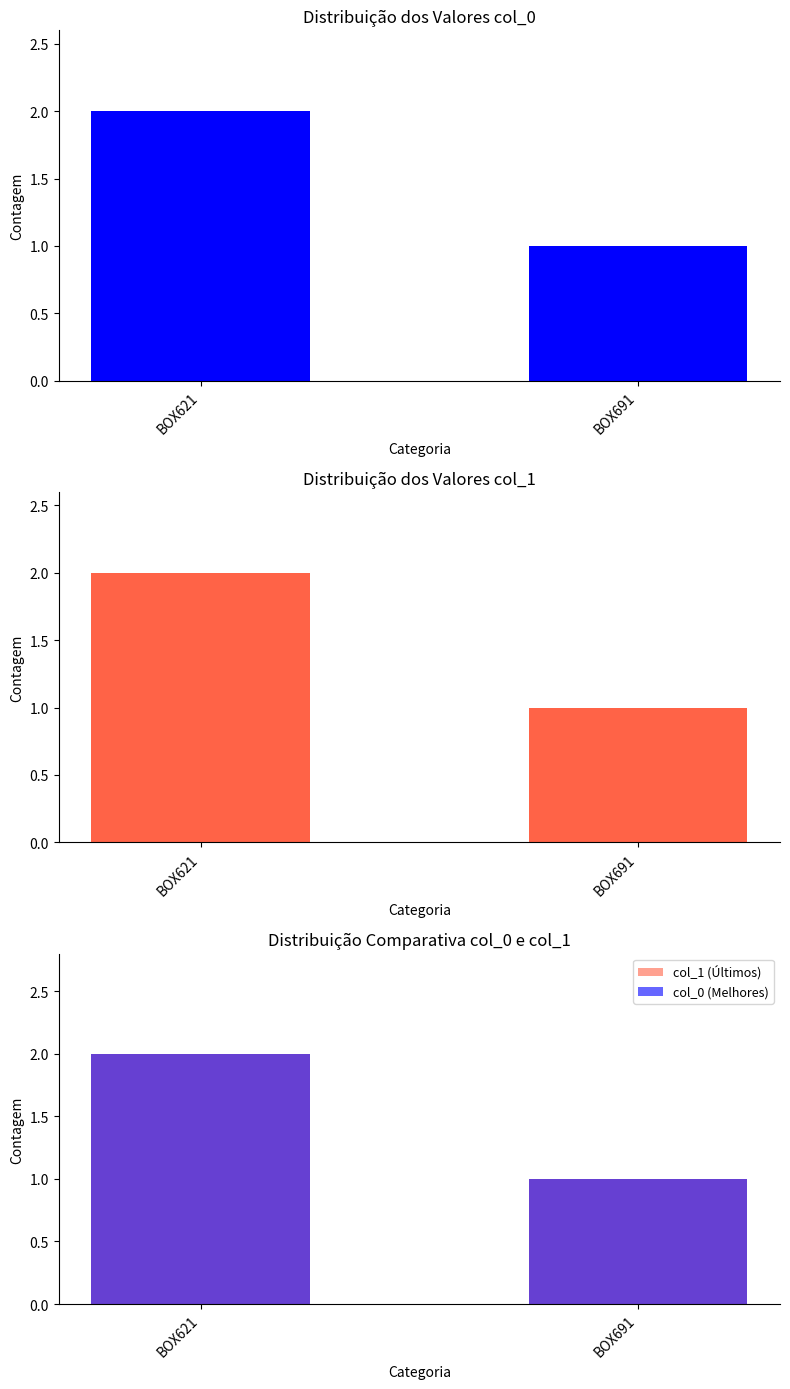

Between BOX621 and BOX691, which series saw the biggest shift?

col_0